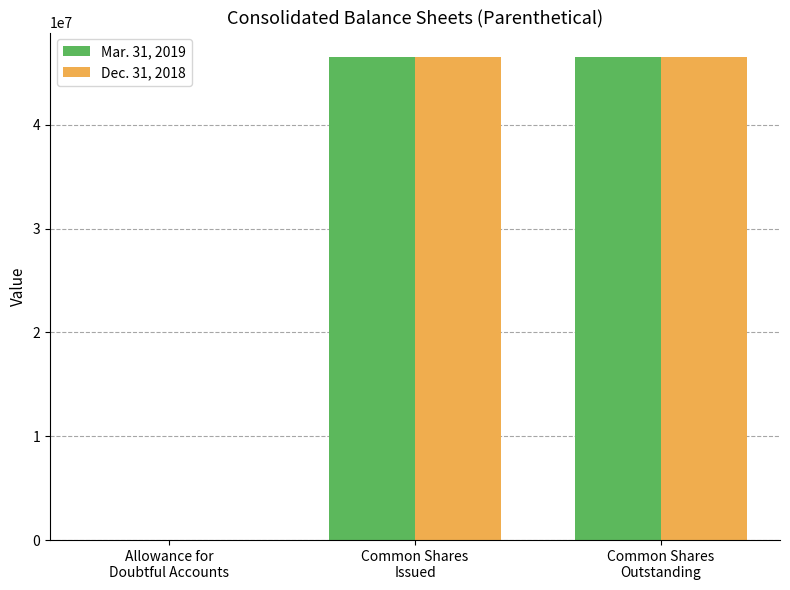

What are all the series names shown in the legend?

Mar. 31, 2019, Dec. 31, 2018